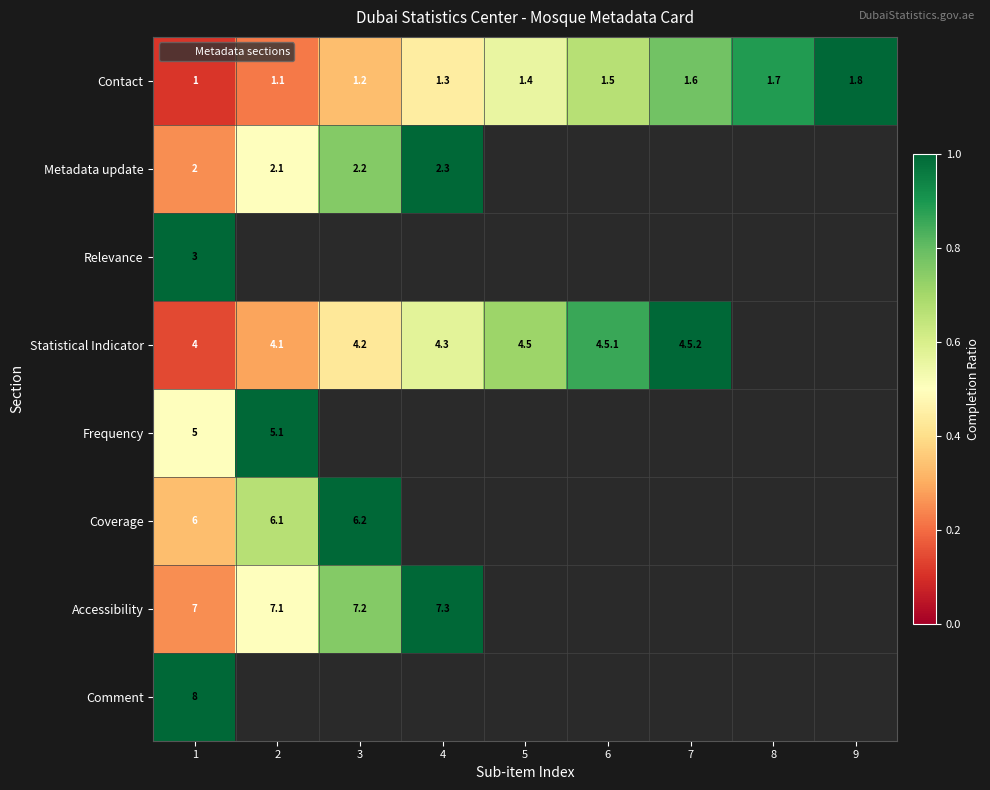

Which has a higher value, 5 or 7?

7